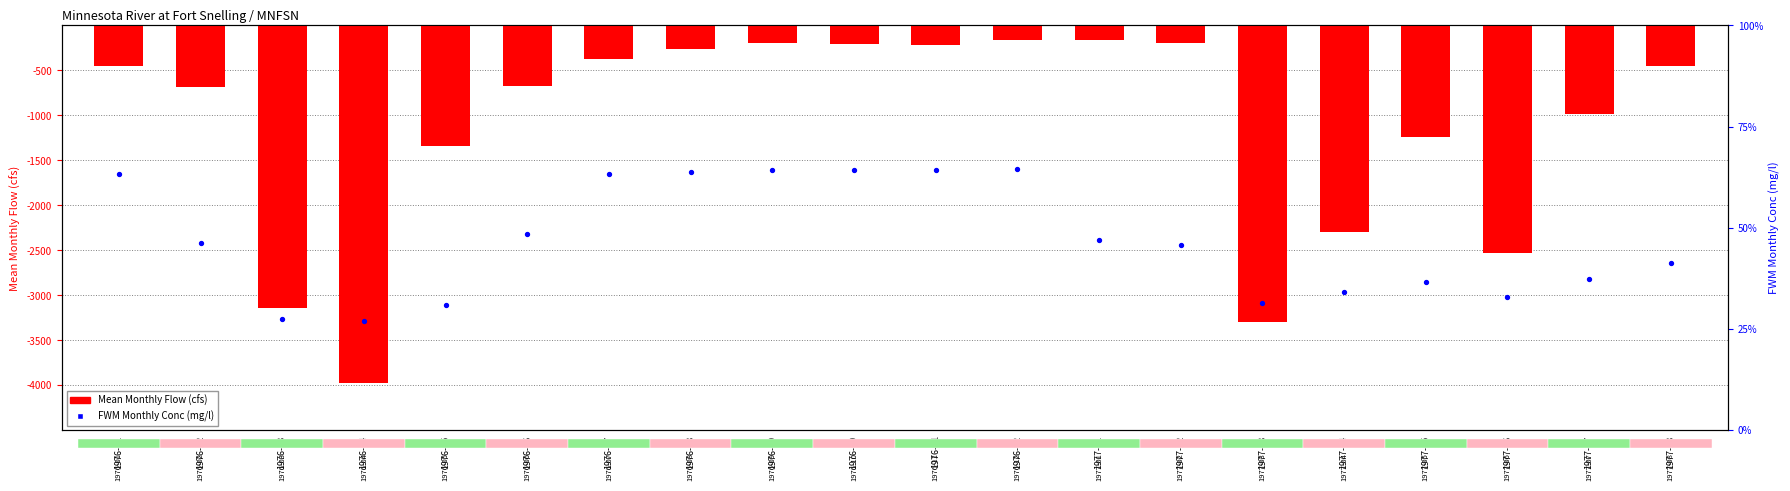

Which series reaches the maximum Y coordinate?

FWM Monthly Conc (mg/l)